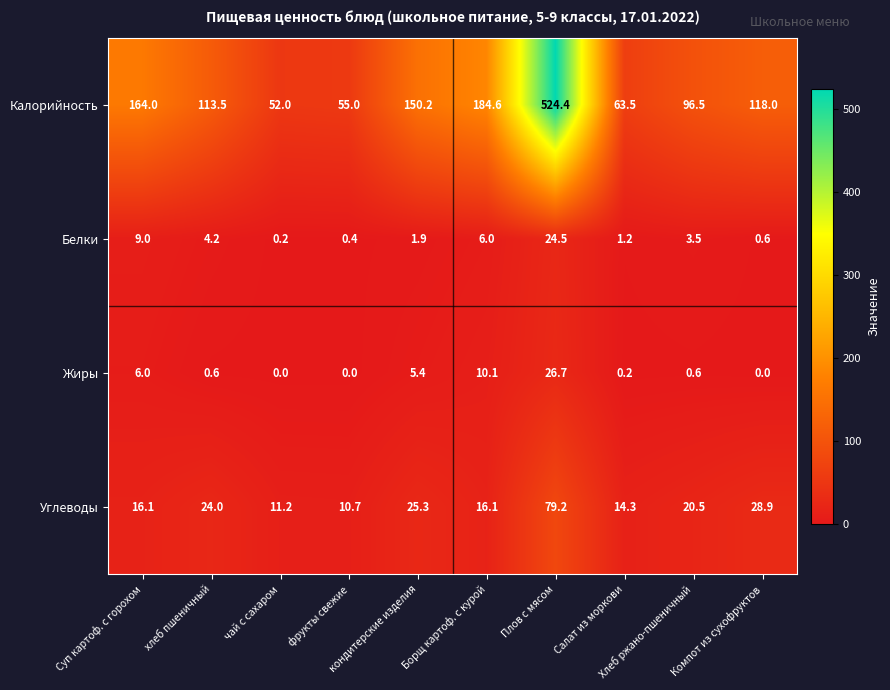

What is the total value across all series at фрукты свежие?

66.1